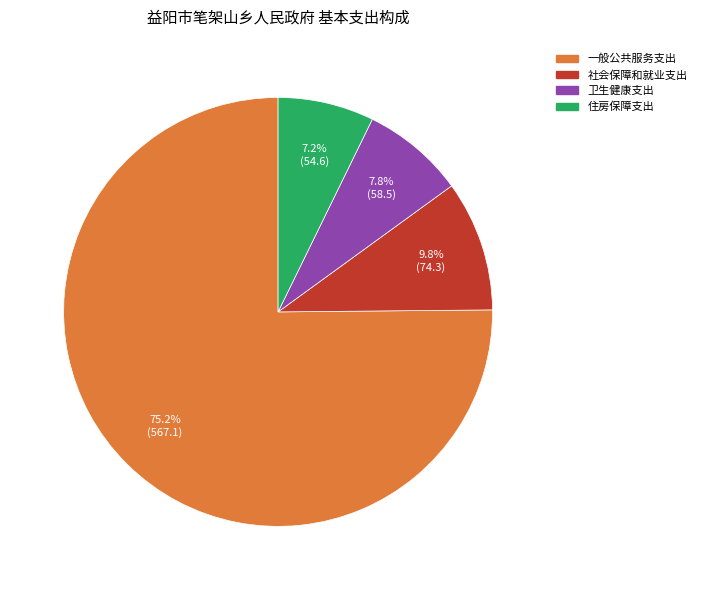

Combined, do 一般公共服务支出 and 住房保障支出 account for over 50%?

Yes